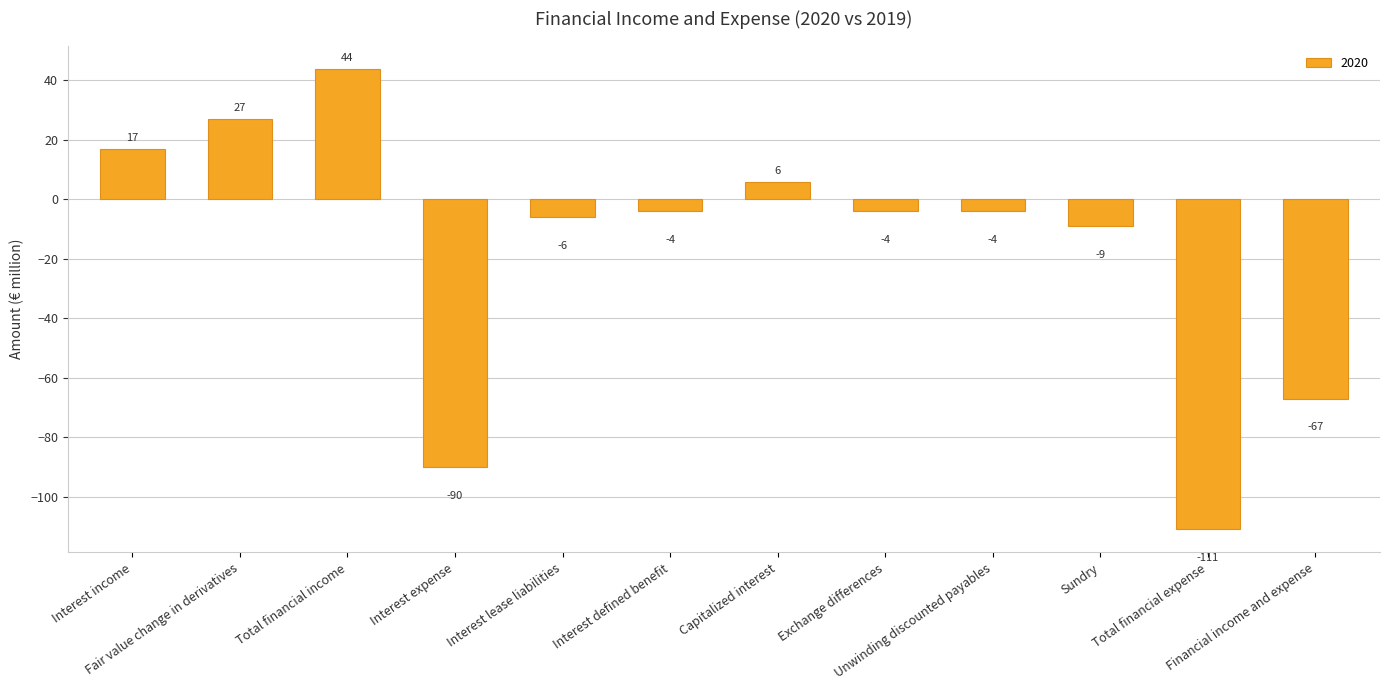

Reading left to right, extract all data points from this chart.

Interest income=17	Fair value change in derivatives=27	Total financial income=44	Interest expense=-90	Interest lease liabilities=-6	Interest defined benefit=-4	Capitalized interest=6	Exchange differences=-4	Unwinding discounted payables=-4	Sundry=-9	Total financial expense=-111	Financial income and expense=-67